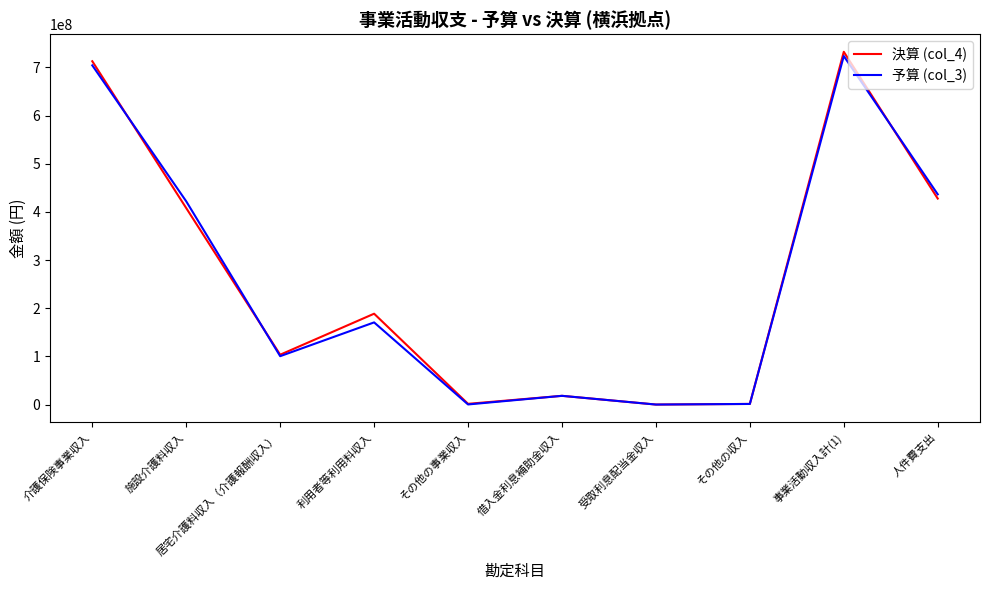

Where is the first local minimum for 予算 (col_3)?

居宅介護料収入（介護報酬収入）